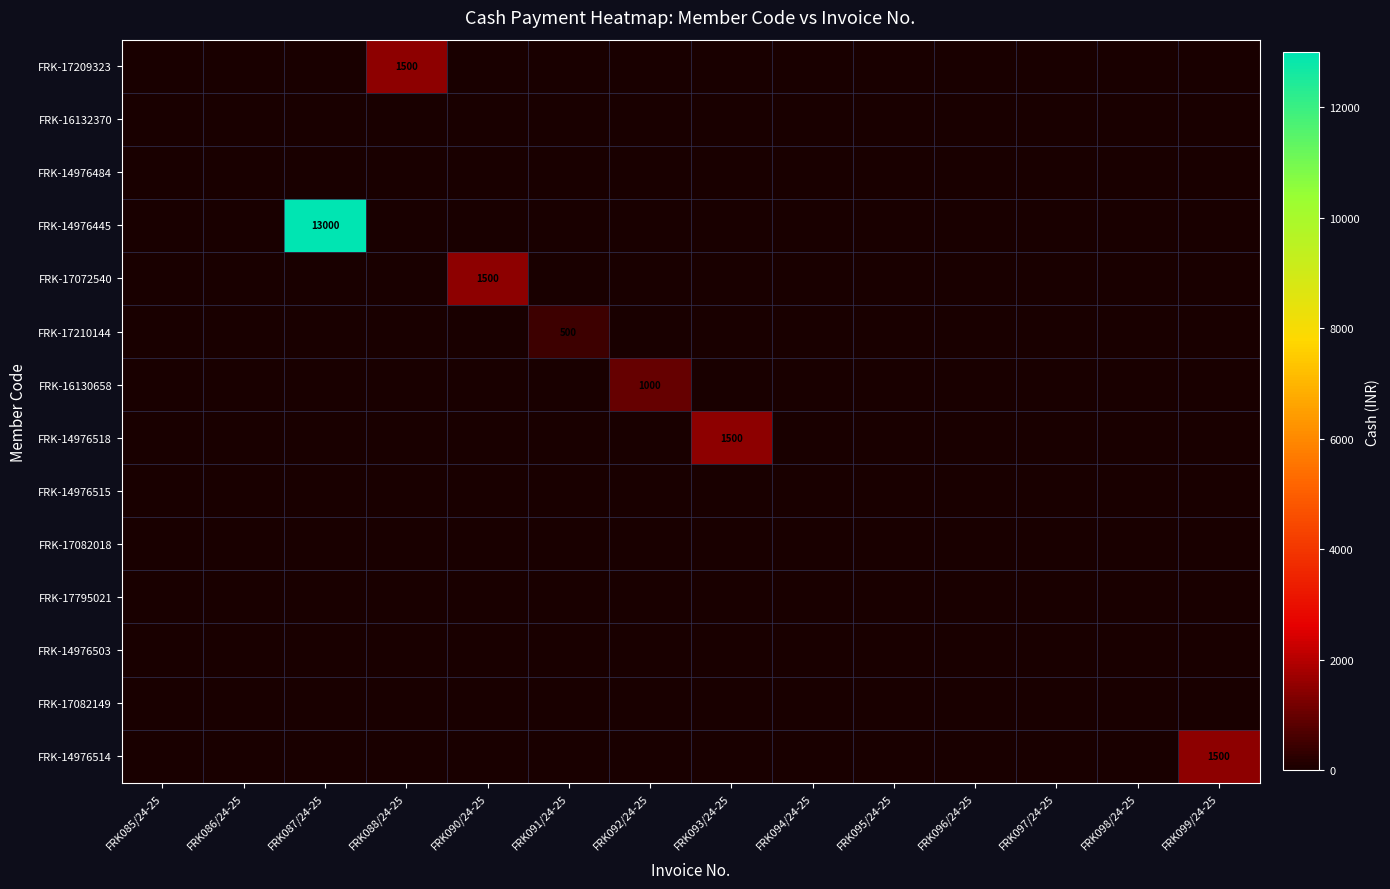

At which label is FRK-14976518 closest to 750?

FRK085/24-25